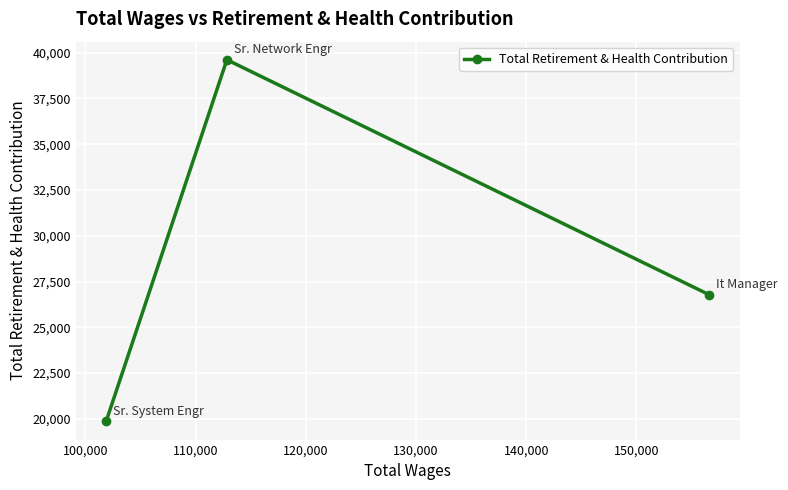

What is the smallest value displayed?

19854